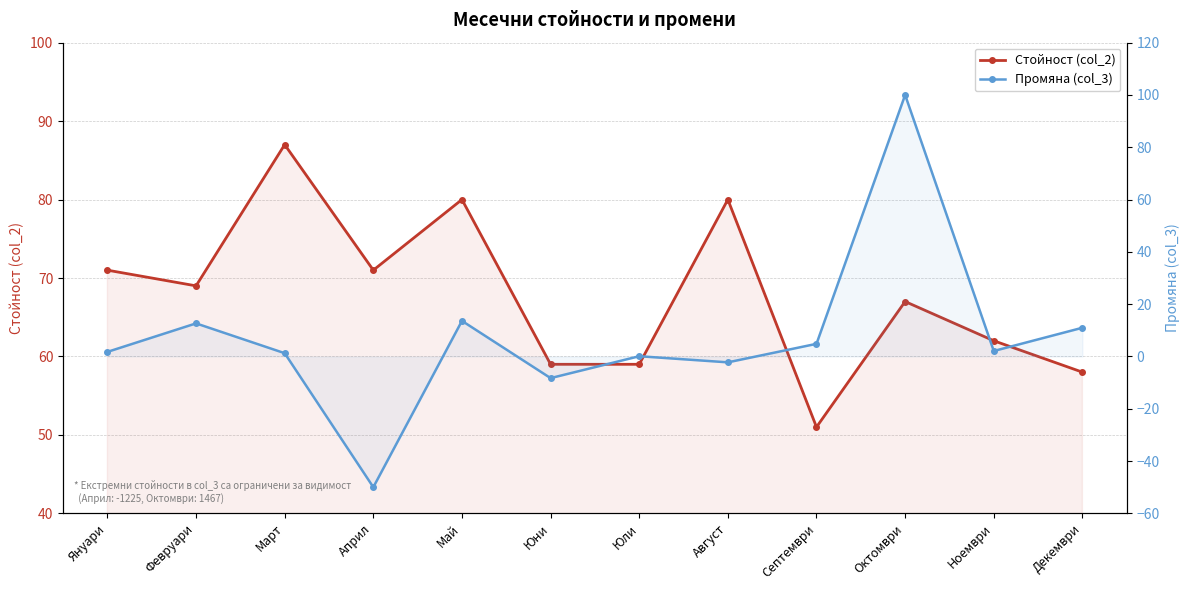

Which series has the largest total across all categories?

Стойност (col_2)